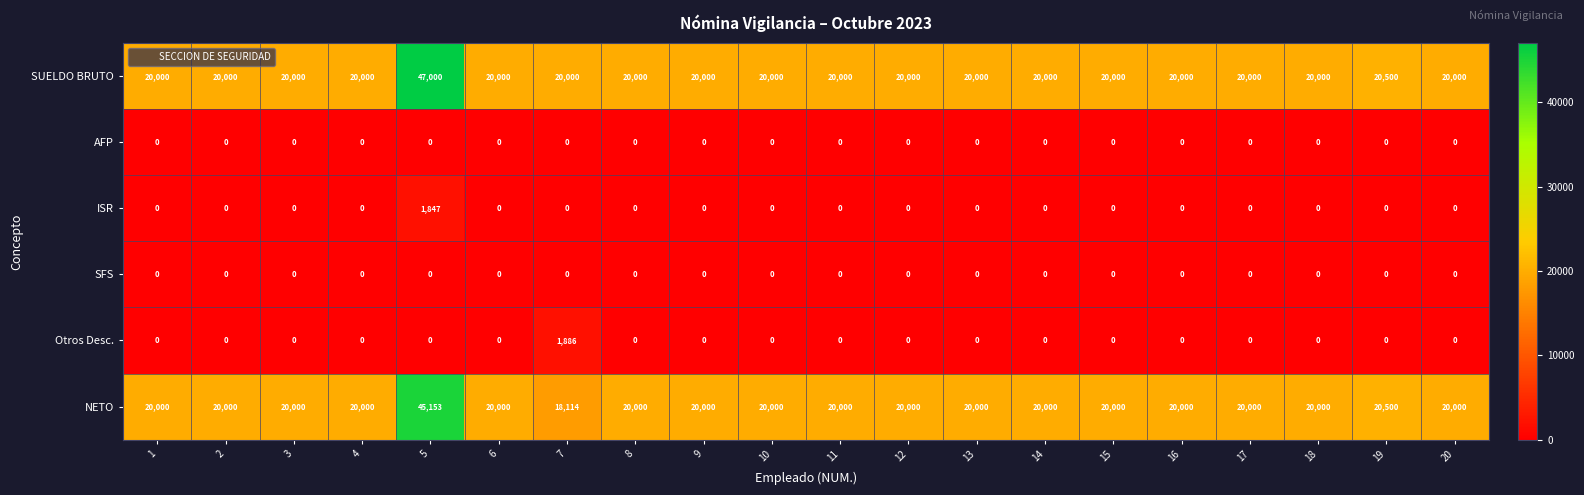

At which category is the sum across all series the highest?

5